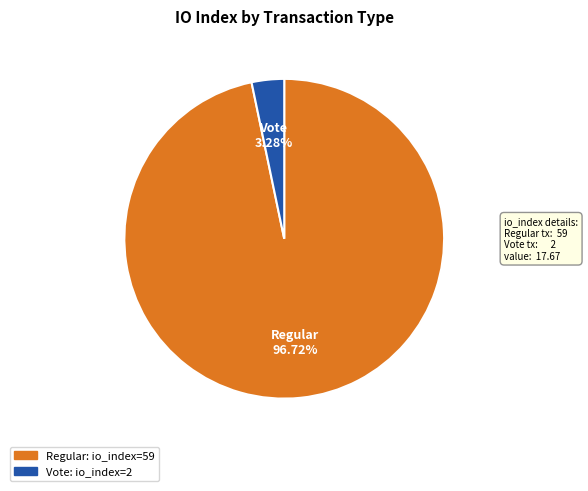

Does any single category account for the majority?

Yes